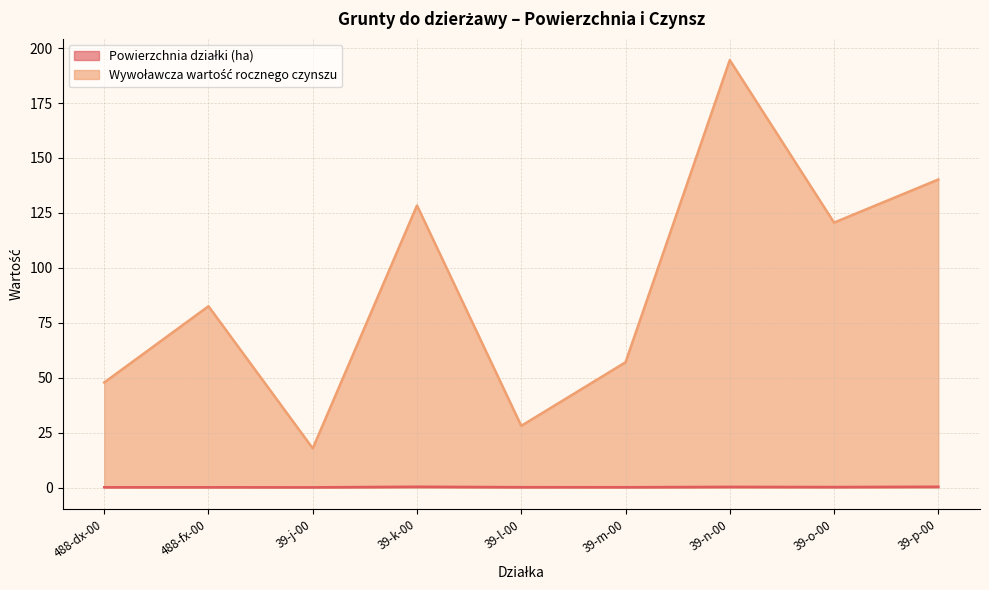

In Powierzchnia działki (ha), how many points are lower than both neighbors (excluding endpoints)?

3